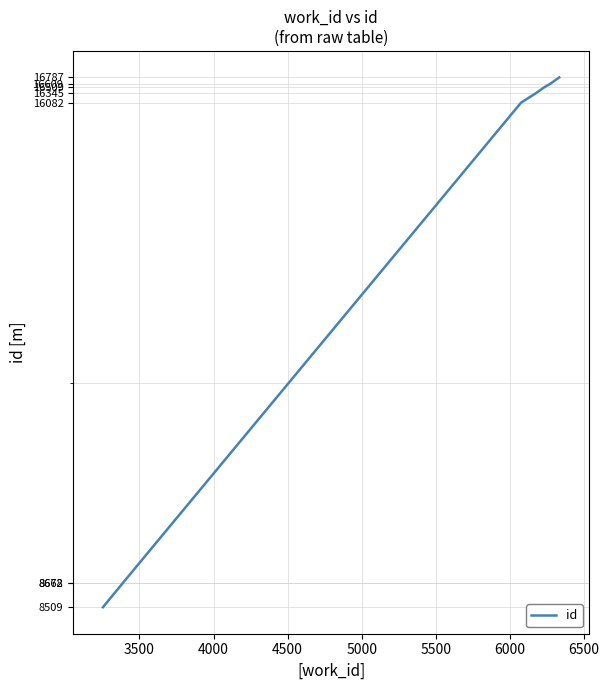

What is the maximum value shown in the chart?

16787